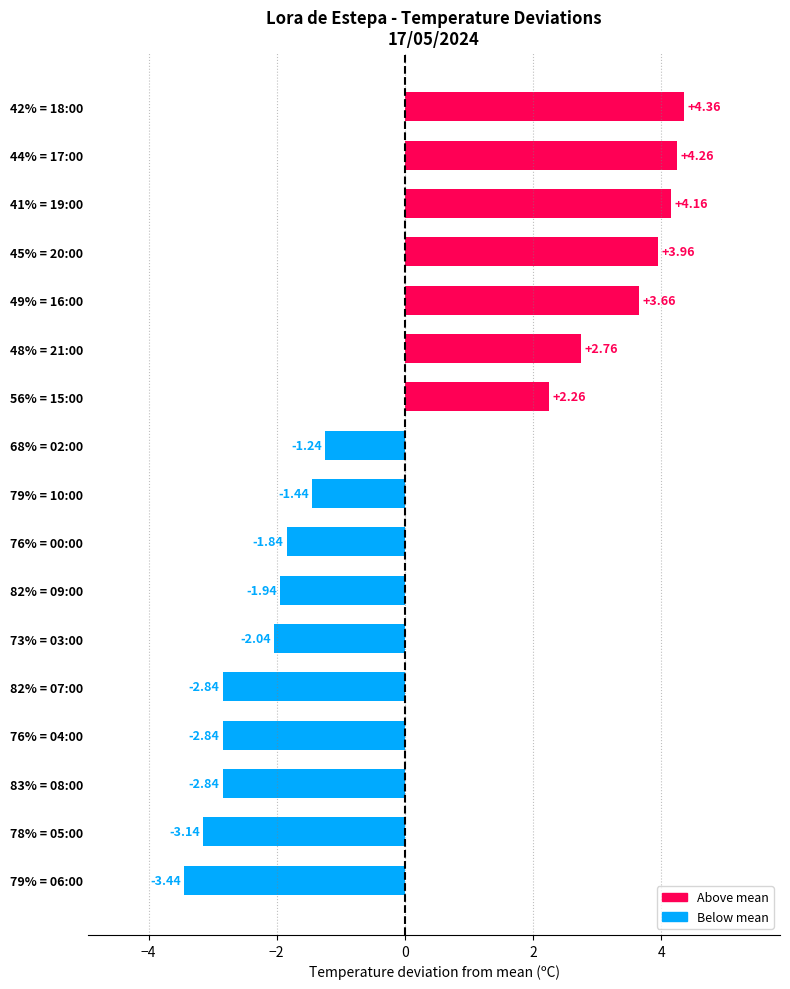

Which has a higher value, 68% = 02:00 or 44% = 17:00?

44% = 17:00